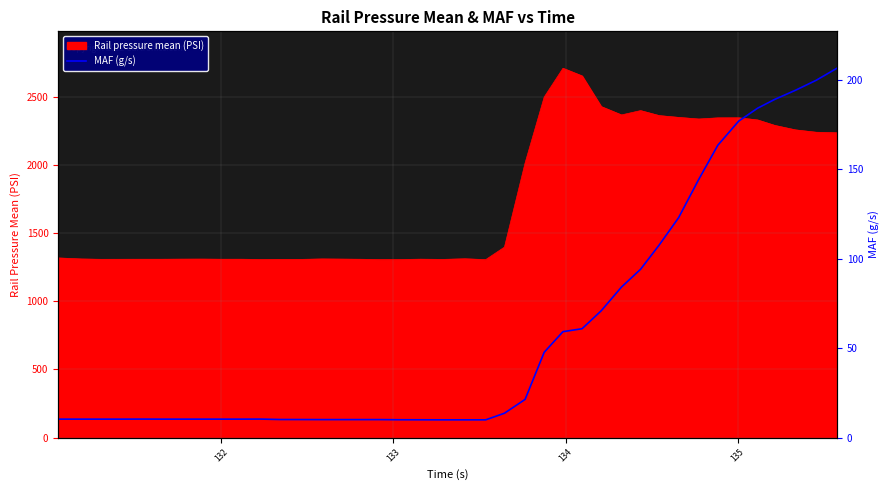

What is the highest value of the Rail pressure mean (PSI) series?

2711.0